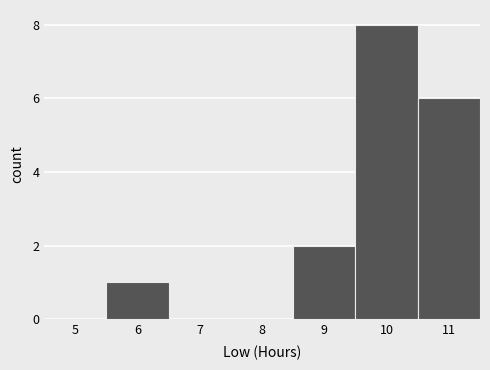

What is the height of the bar covering 5.5 to 6.5 on the x-axis? The values are not printed on the chart, so give them approximately, as read against the axis.

1